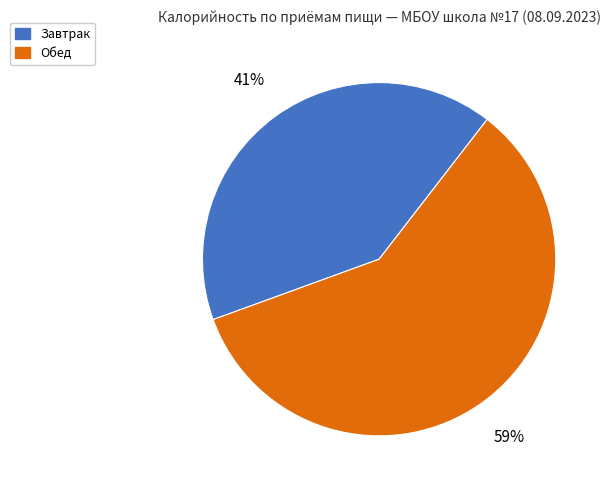

Which has a higher value, Завтрак or Обед?

Обед